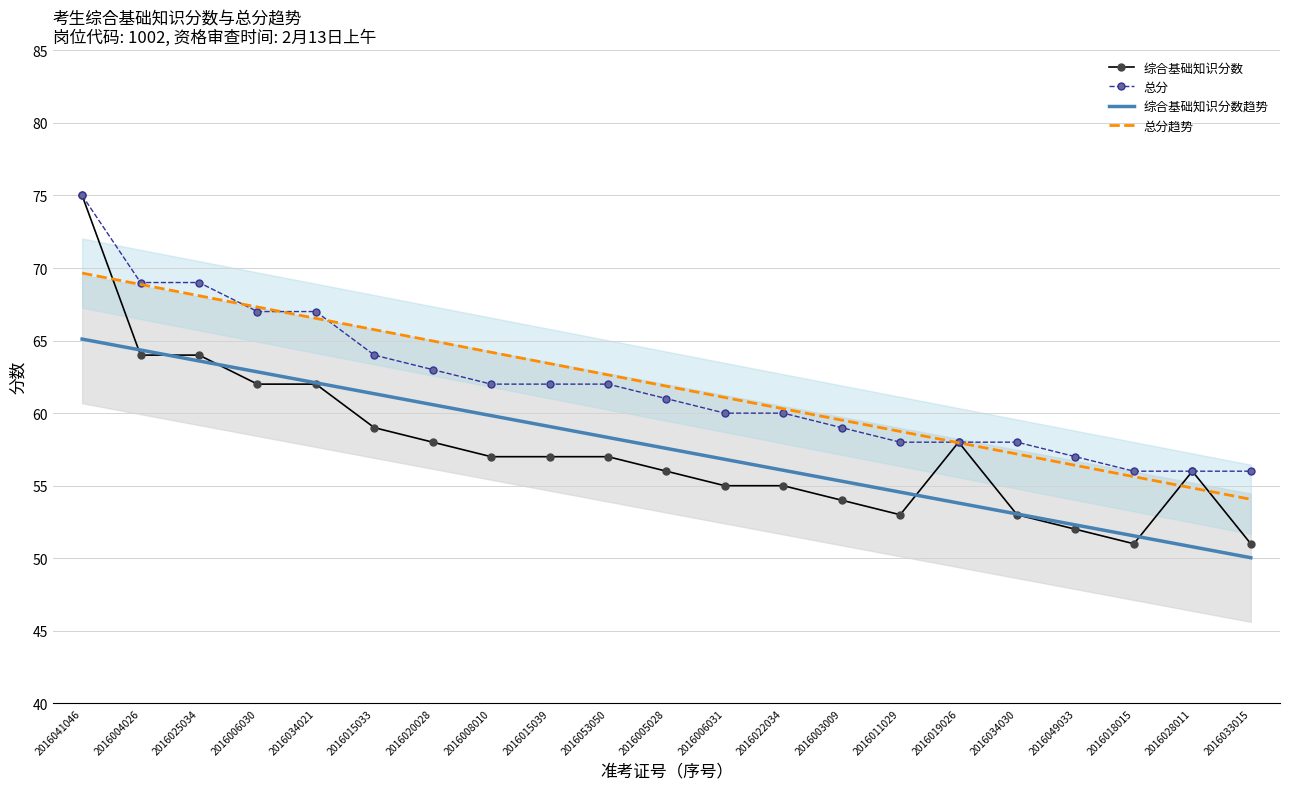

Between which two adjacent categories do 总分趋势 and 总分 first intersect?

2016025034 and 2016006030